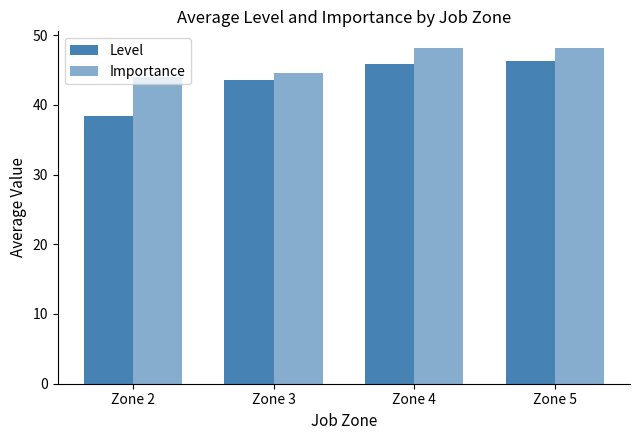

How many bars are there in total?

8